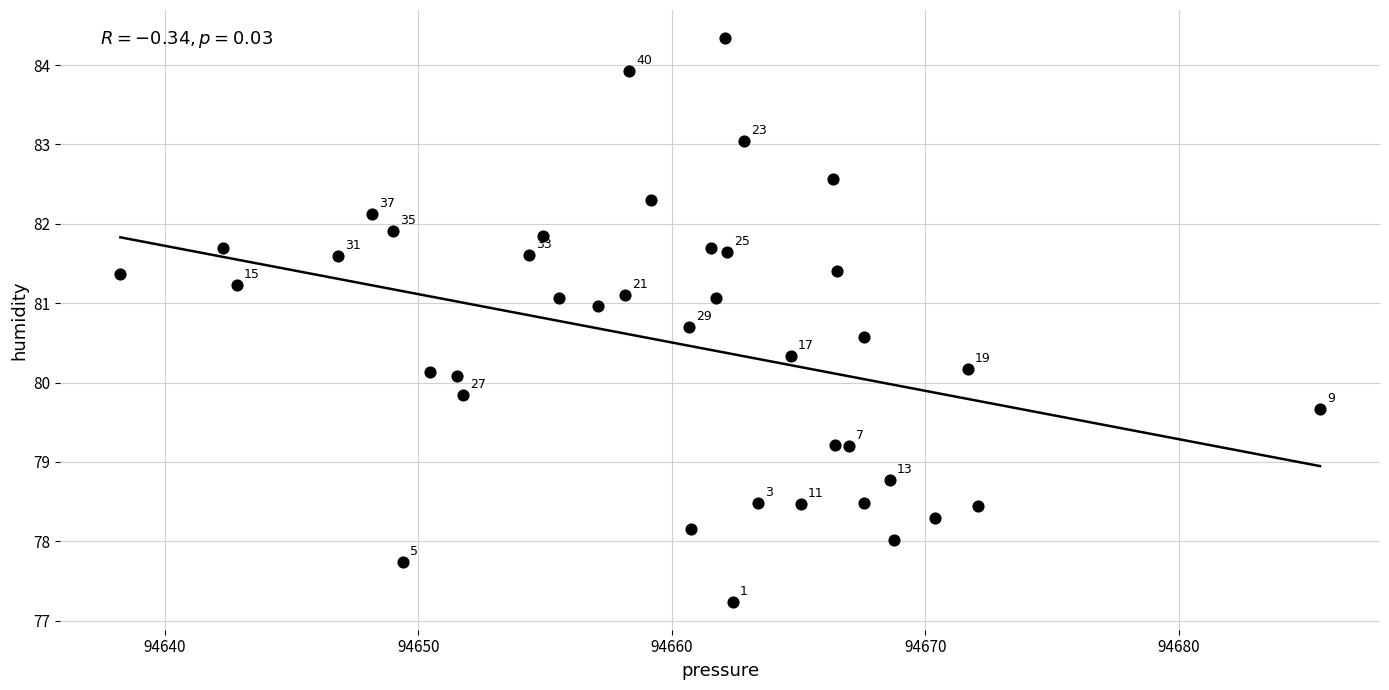

What is the range of X values (max minus min)?

47.3